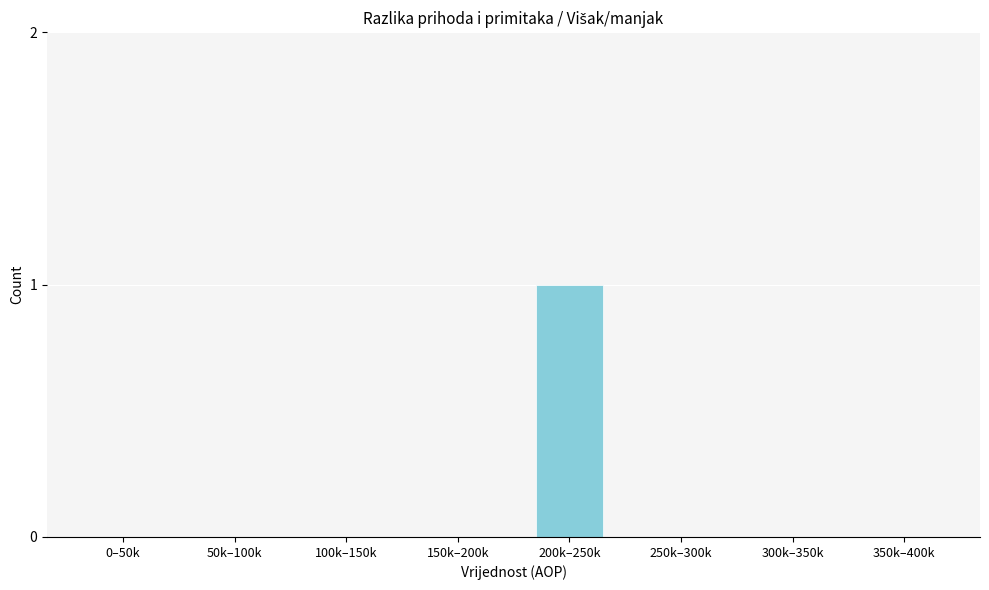

Reading right to left, transcribe all the data shown in this chart.

350k–400k=0	300k–350k=0	250k–300k=0	200k–250k=1	150k–200k=0	100k–150k=0	50k–100k=0	0–50k=0